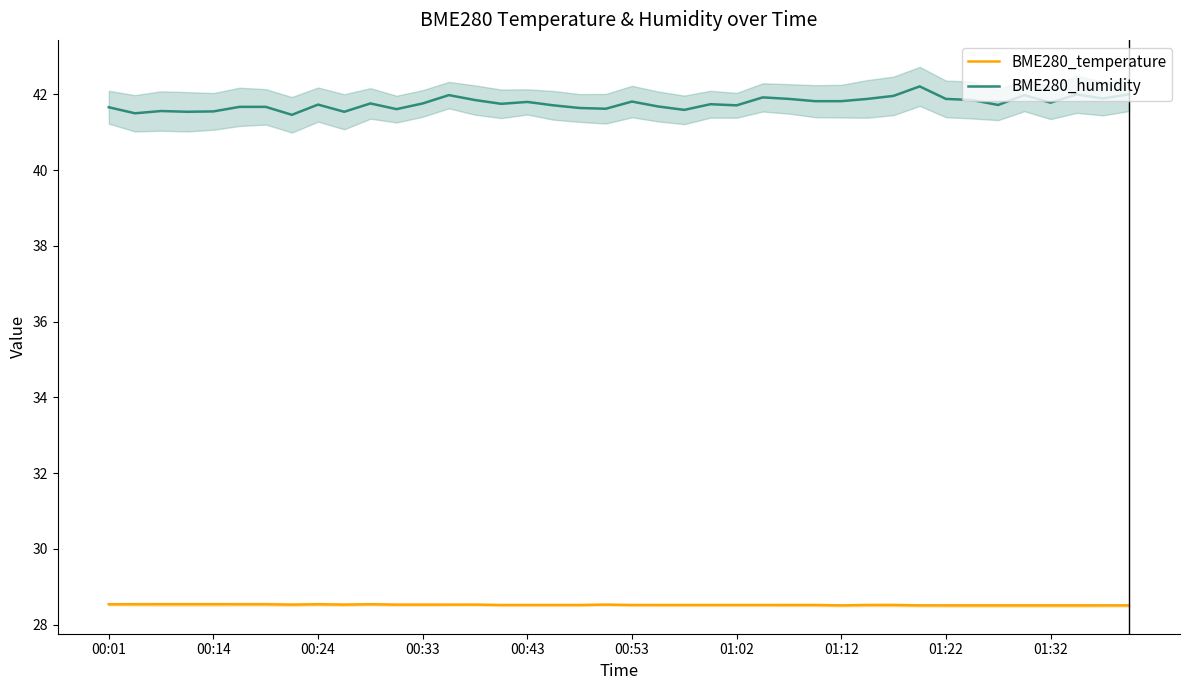

True or false: BME280_humidity and BME280_temperature intersect in this chart.

False